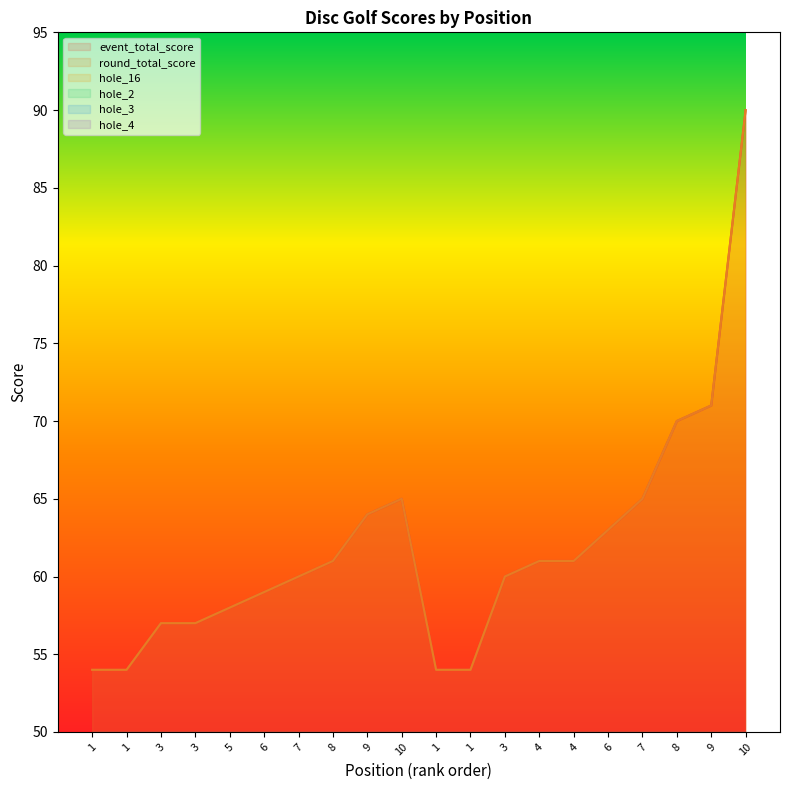

True or false: hole_2 and event_total_score intersect in this chart.

False